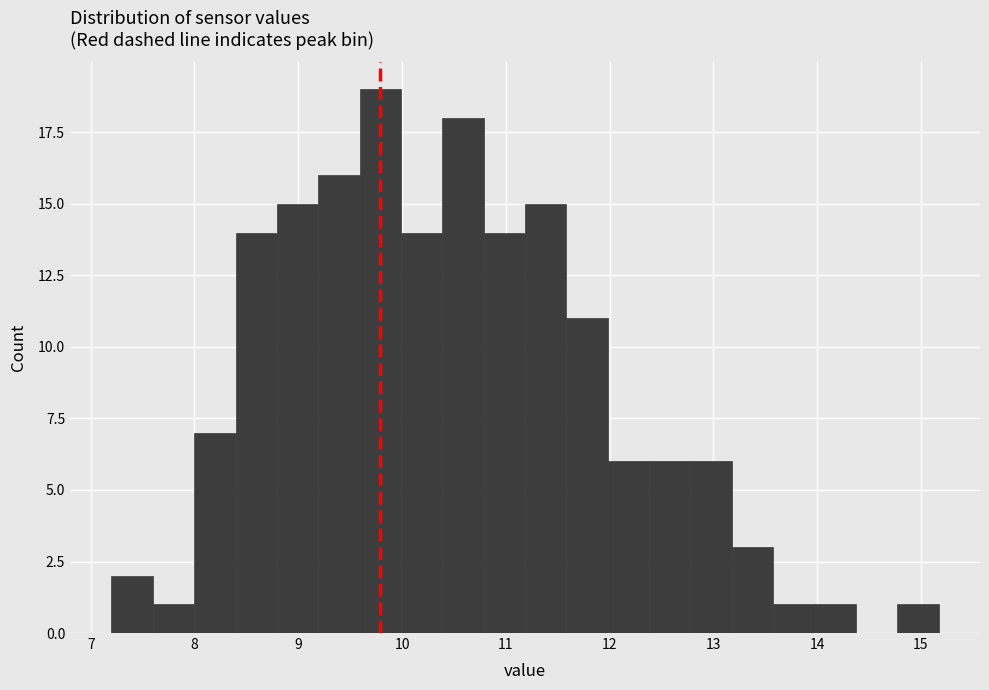

Around what value on the x-axis is the tallest bar? Give the approximate position of its centre, as read against the axis.

9.8